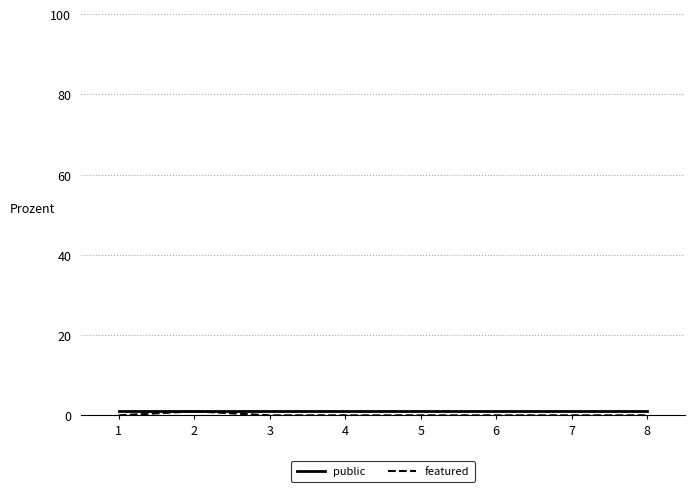

Reading left to right, transcribe all the data shown in this chart.

public: 1	1	1	1	1	1	1	1
featured: 0	1	0	0	0	0	0	0